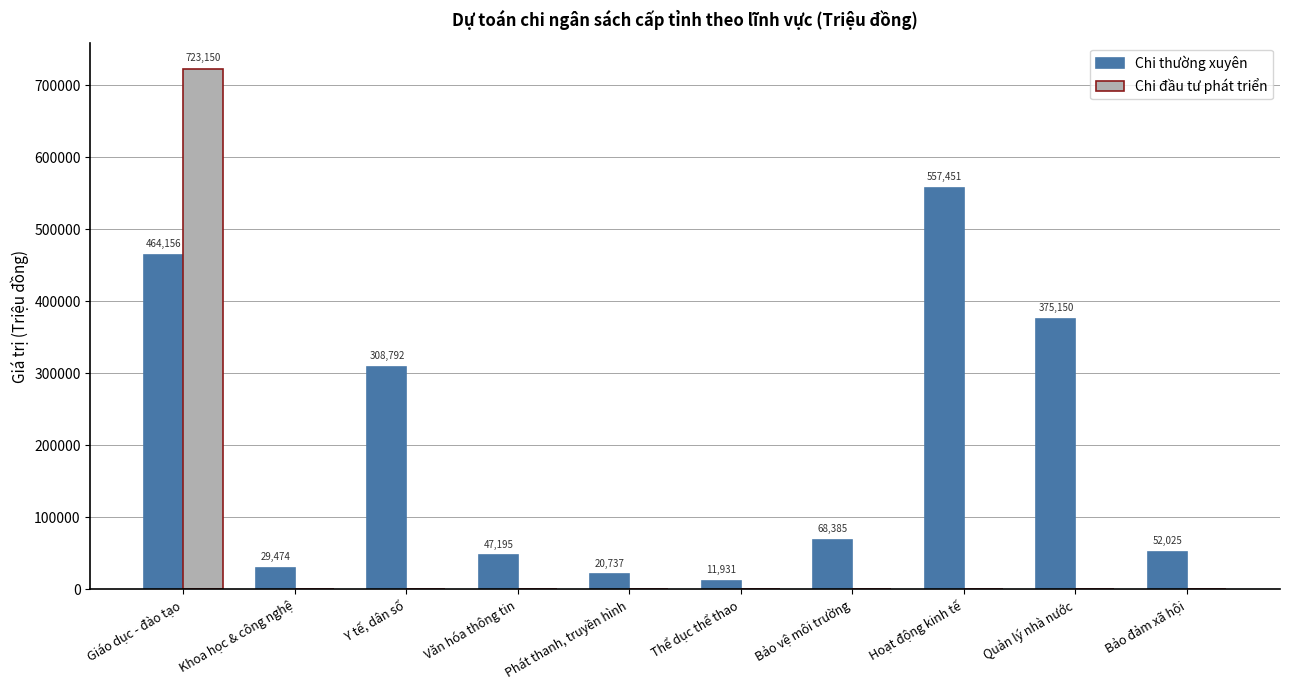

What is the maximum value for Chi đầu tư phát triển?

723150